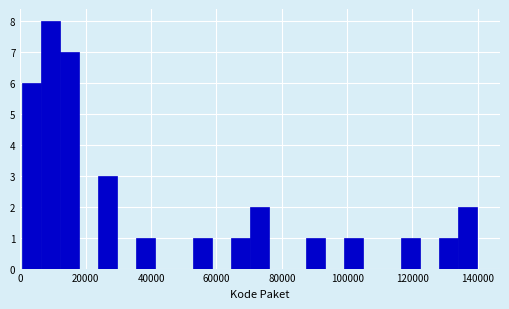

Read against the x-axis, roughly where is the centre of the tallest bar?

10000